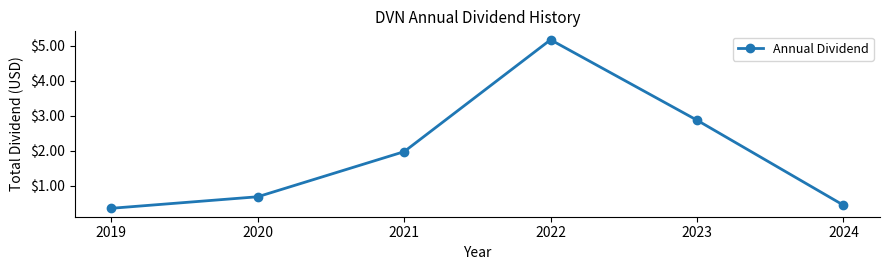

What is the greatest value displayed?

5.2